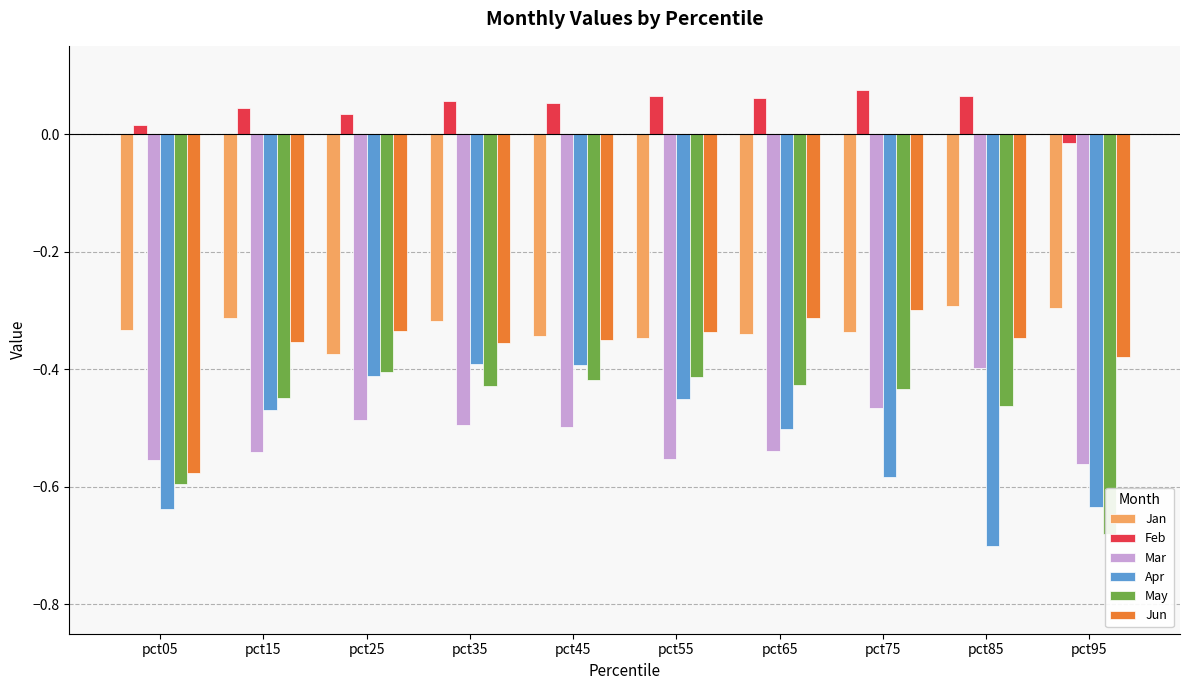

The value of Jan at pct45 is -0.5. True or false?

False